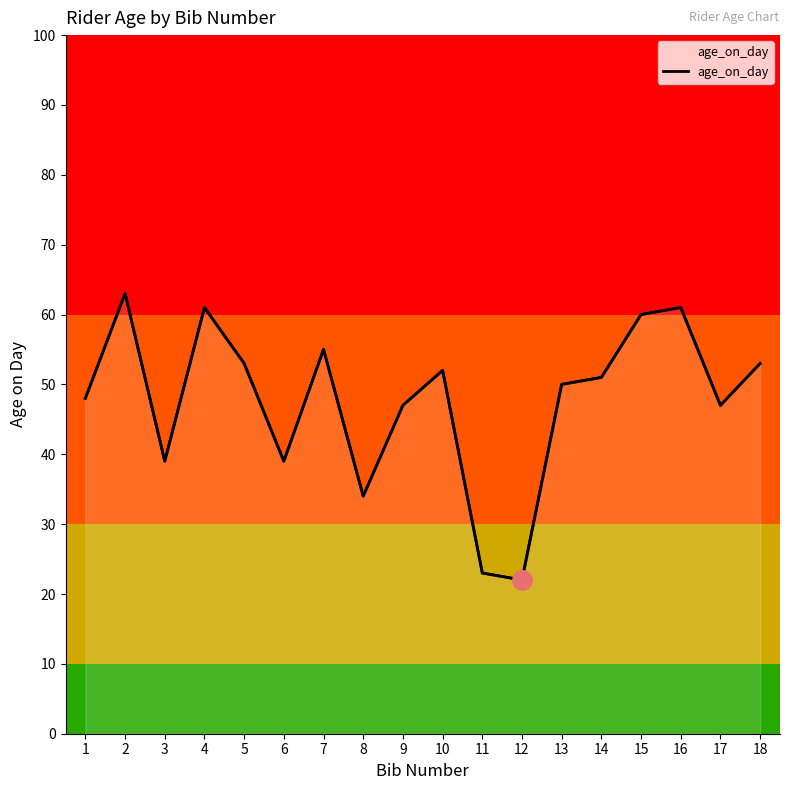

What is the sum of the values at 9 and 13?

97